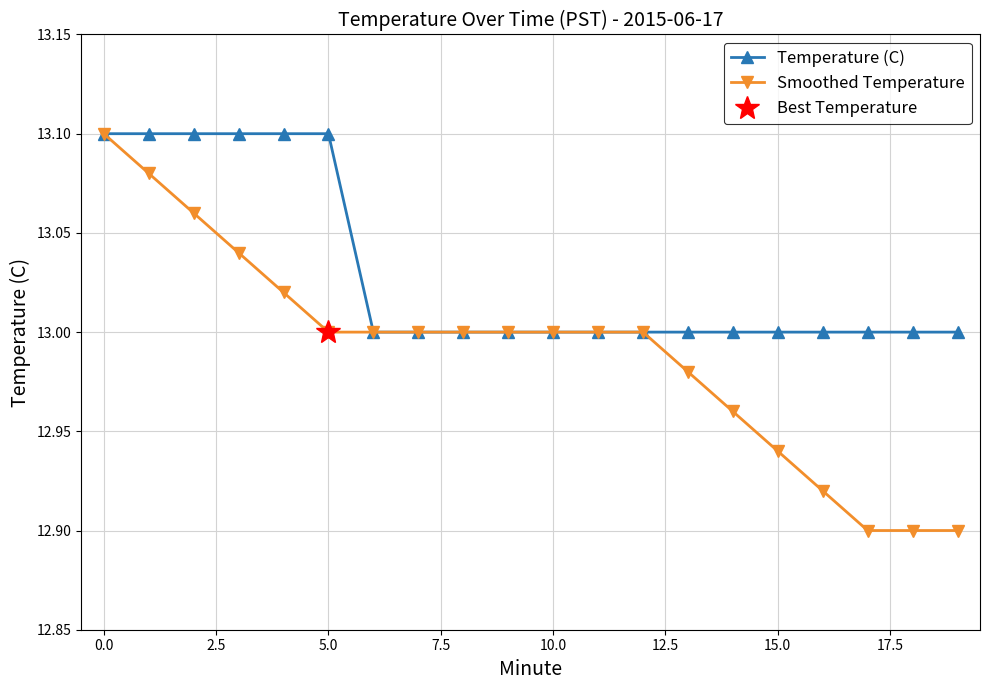

True or false: Temperature (C) and Smoothed Temperature intersect in this chart.

False